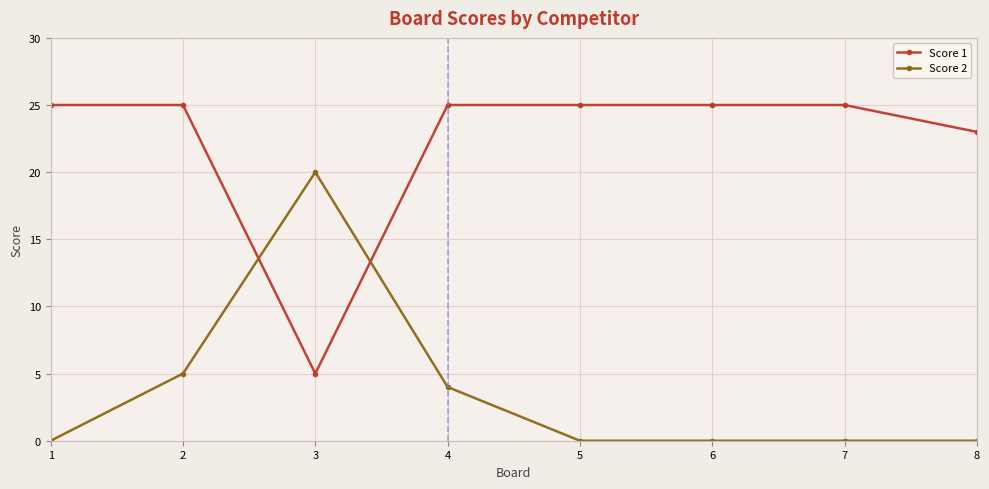

Rank the series by their average value, from lowest to highest.

Score 2, Score 1